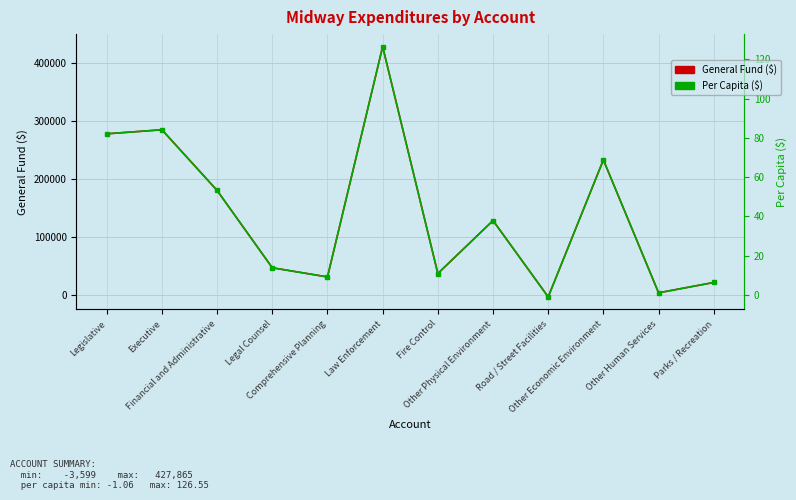

What is the smallest value displayed?

-3599.0